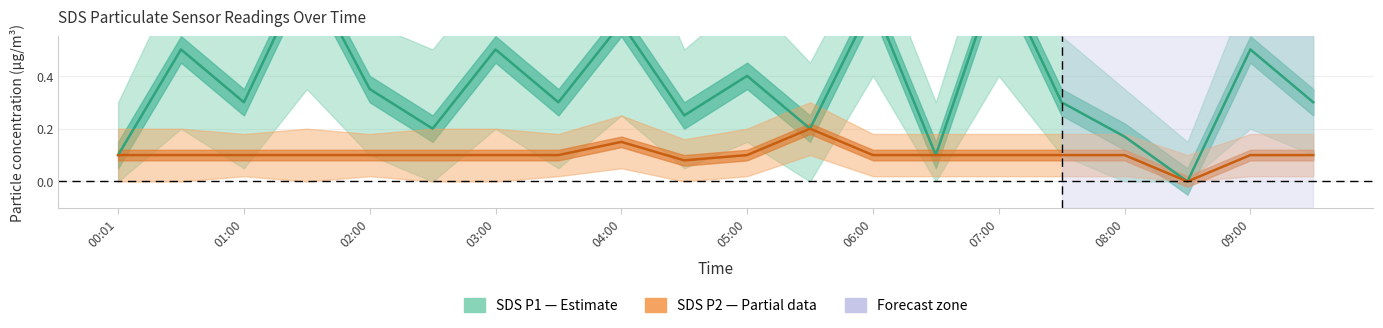

What is the total value across all series at 15?

0.4